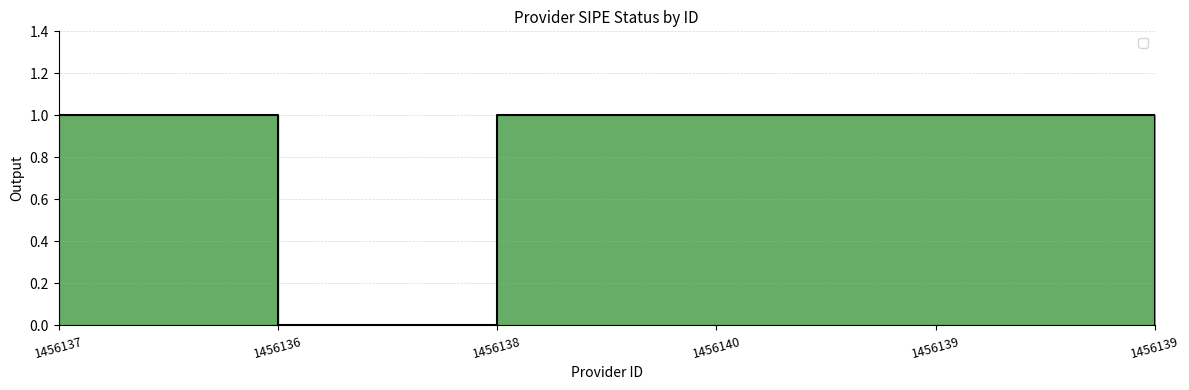

Reading left to right, extract all data points from this chart.

1456137=1	1456136=0	1456138=1	1456140=1	1456139=1	1456139=0